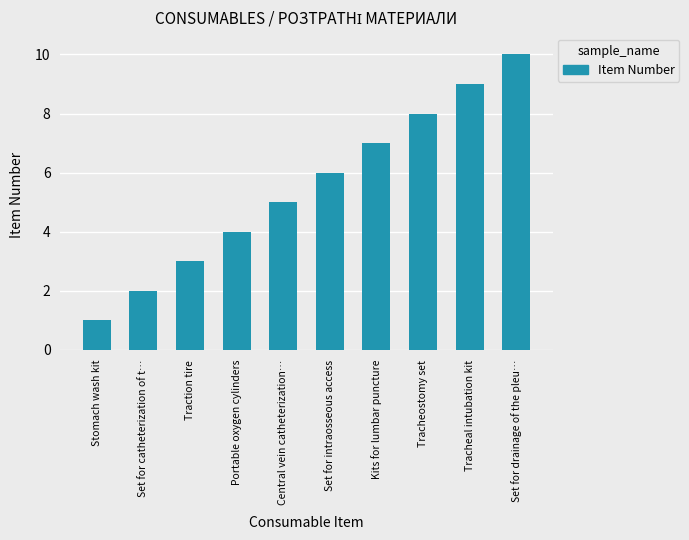

How many categories are shown in the chart?

10